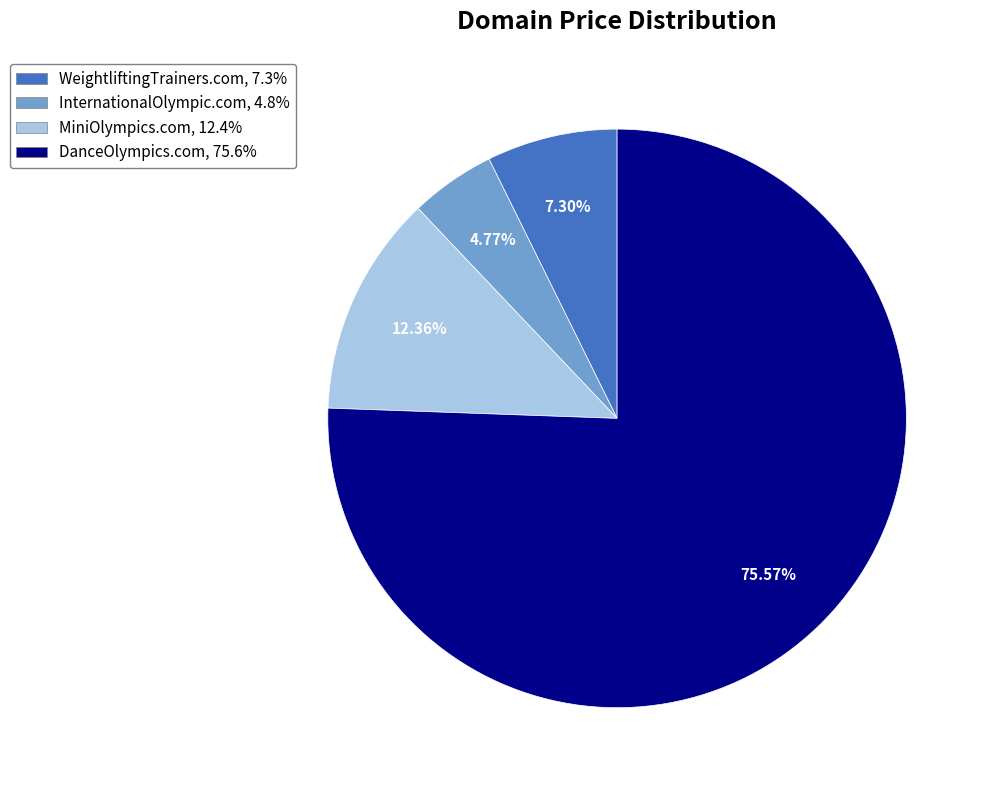

What percentage is the DanceOlympics.com slice, to the nearest percent?

76%